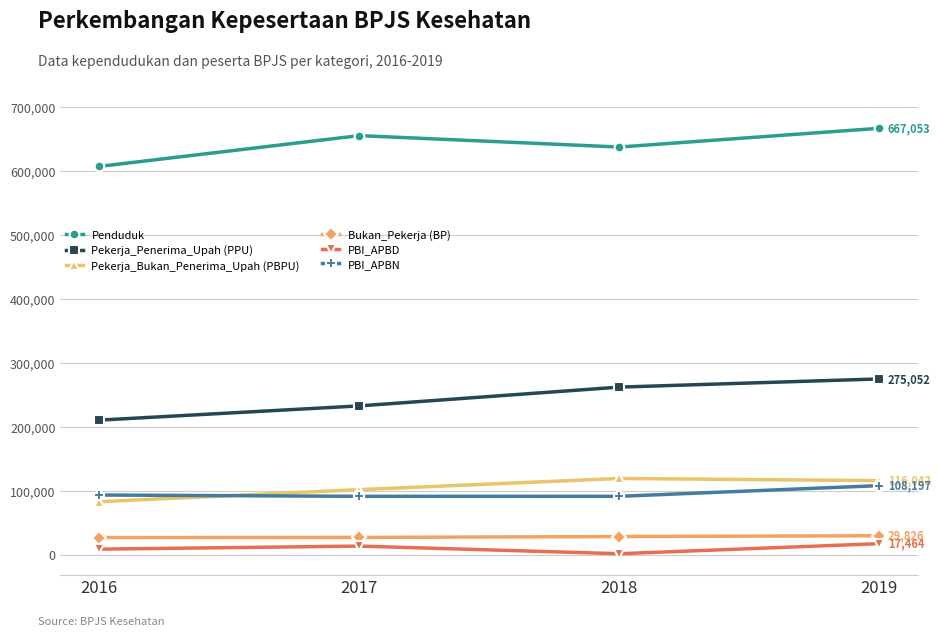

What is the difference between the maximum and minimum values in the Bukan_Pekerja (BP) series?

2854